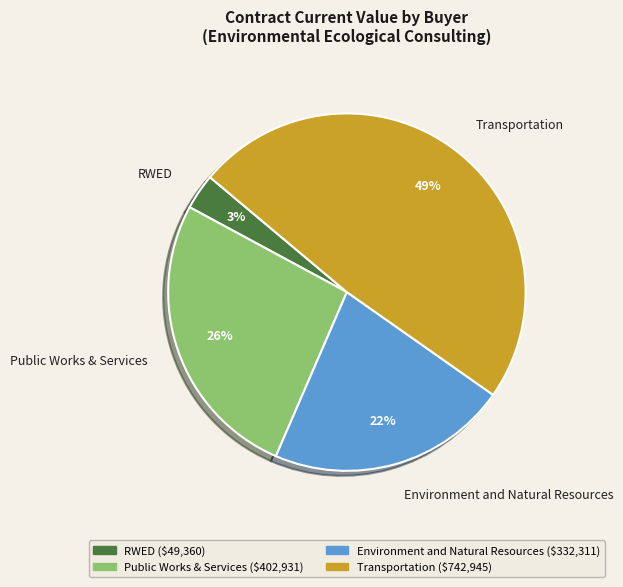

What percentage is the Environment and Natural Resources slice, to the nearest percent?

22%